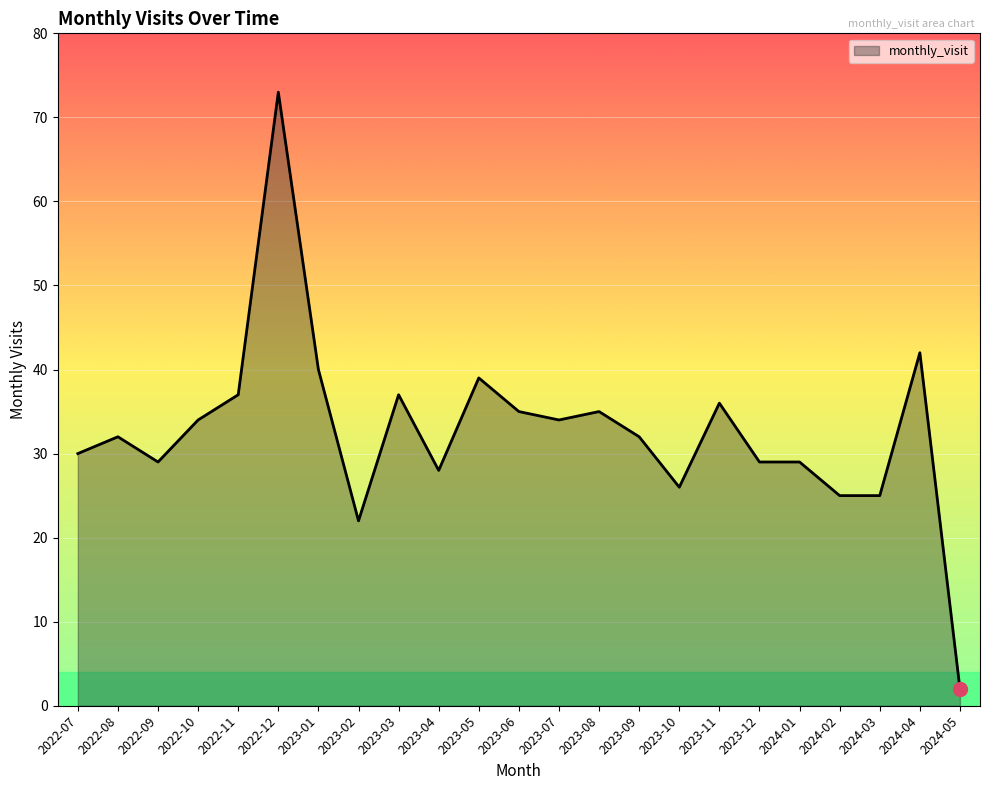

What value does the data have at 2023-08, to the nearest 10?

40